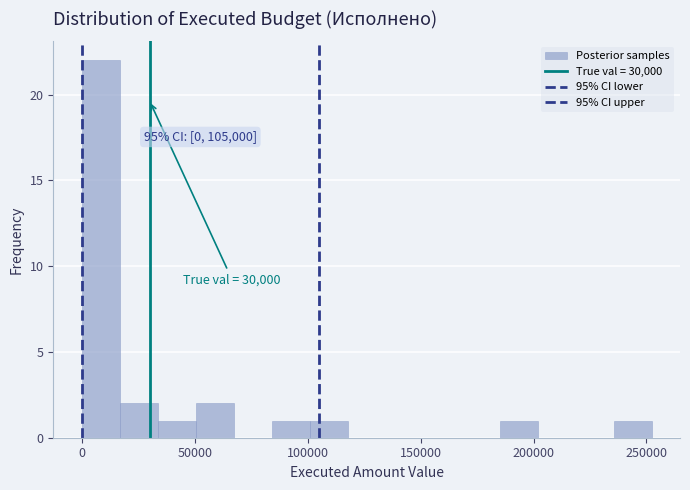

Read against the x-axis, roughly where is the centre of the tallest bar?

10000